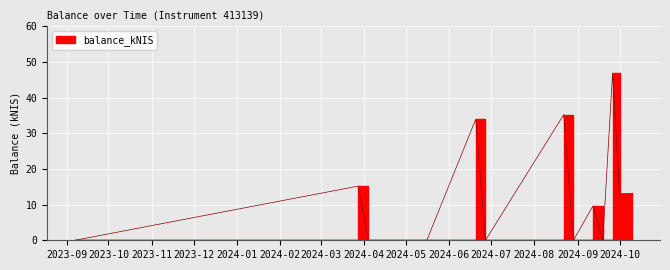

What is the difference between the maximum and minimum values?

46.9